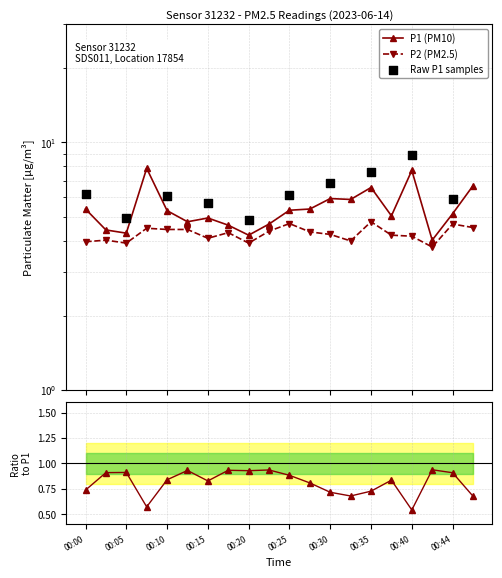

Which series reaches the minimum Y coordinate?

P2